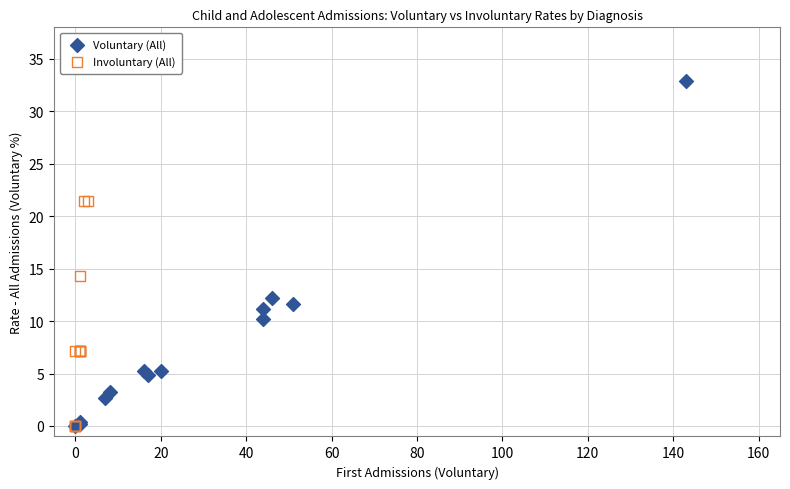

Which series has the widest spread of Y values?

Voluntary (All)